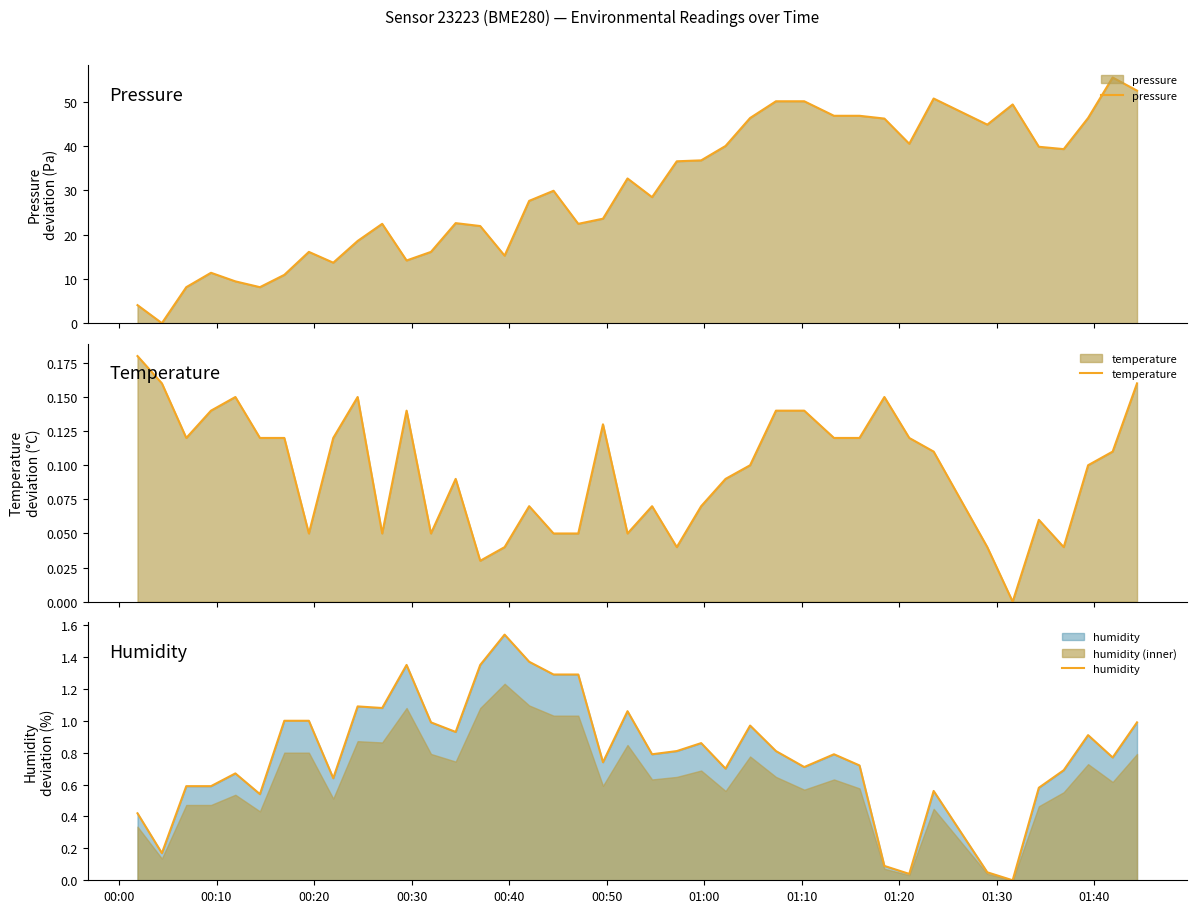

What is the average value of the pressure series?

29.9